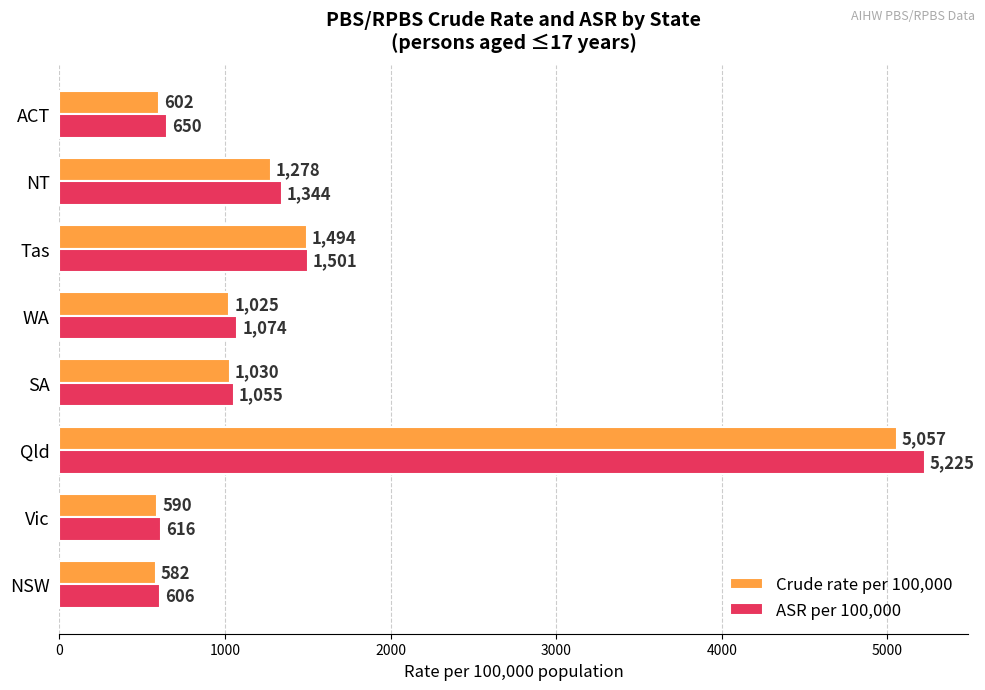

Which category has the highest value across all series?

Qld